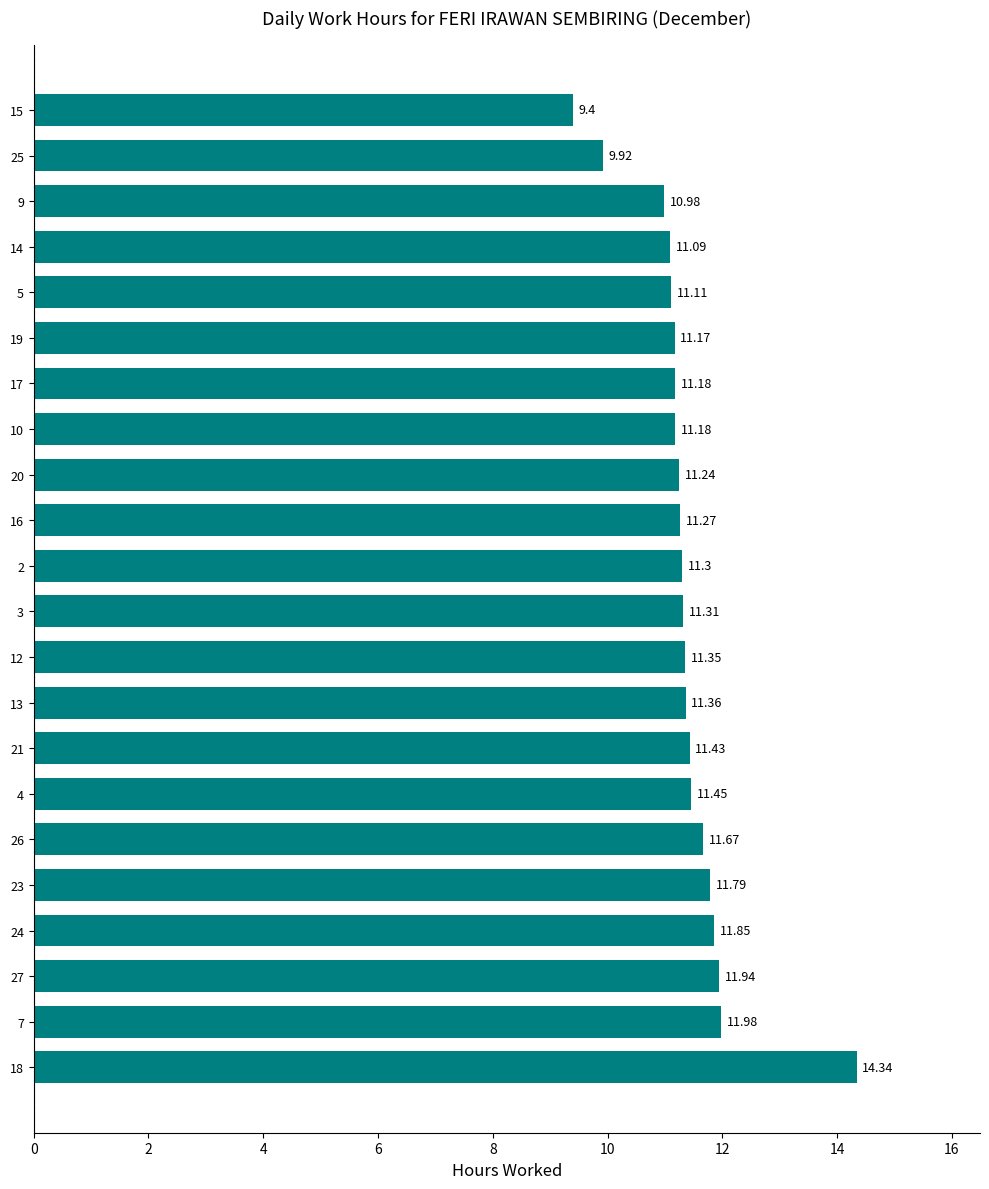

Between 24 and 15, which is larger?

24